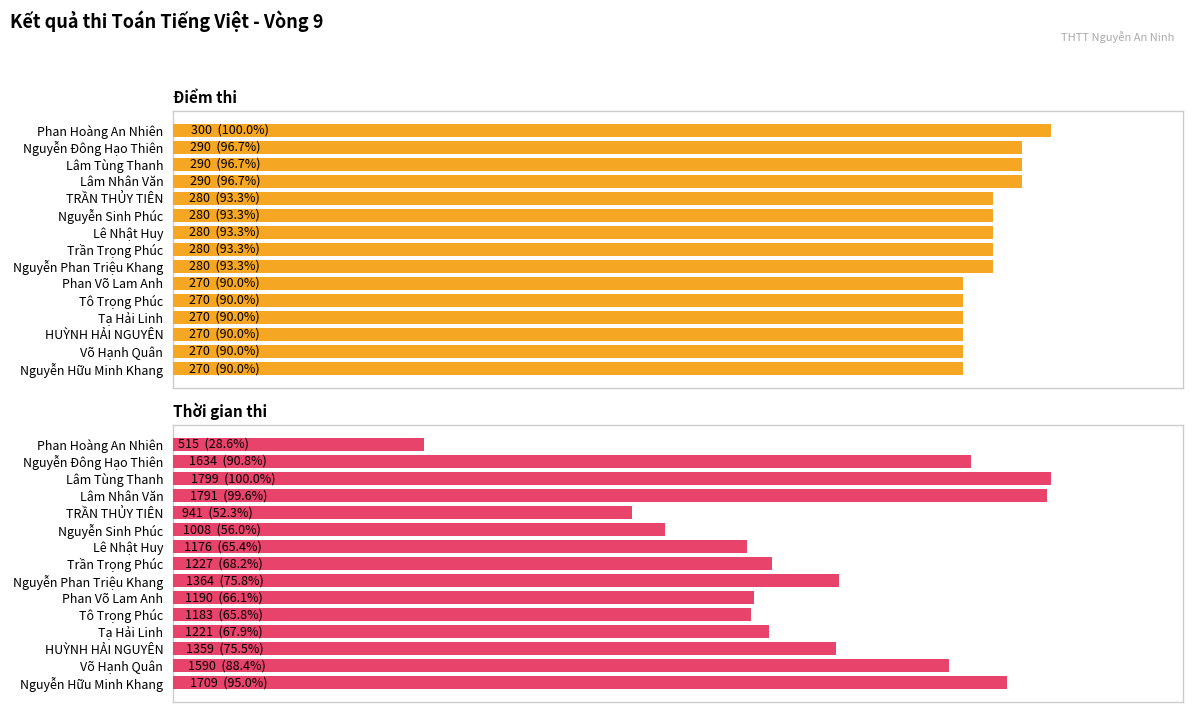

What is the minimum value shown in the chart?

270